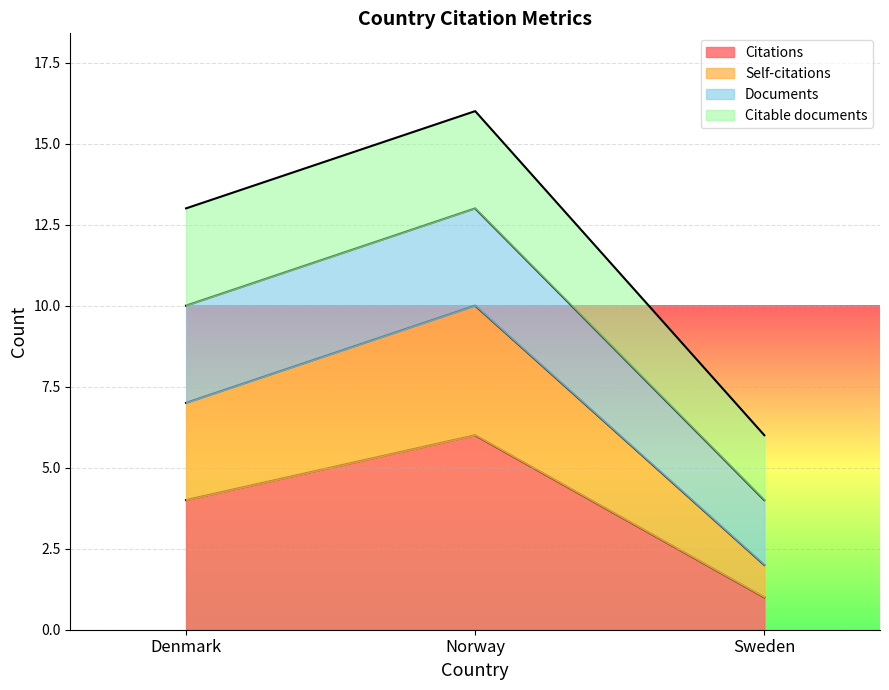

Which has a higher value, Denmark or Norway?

Norway